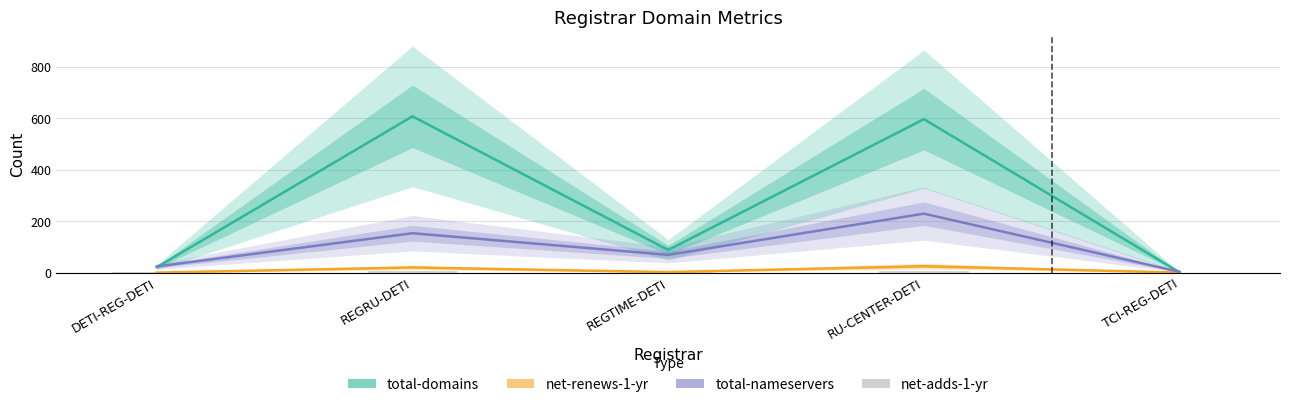

At TCI-REG-DETI, list the series in order from smallest to largest.

net-renews-1-yr, net-adds-1-yr, total-domains, total-nameservers